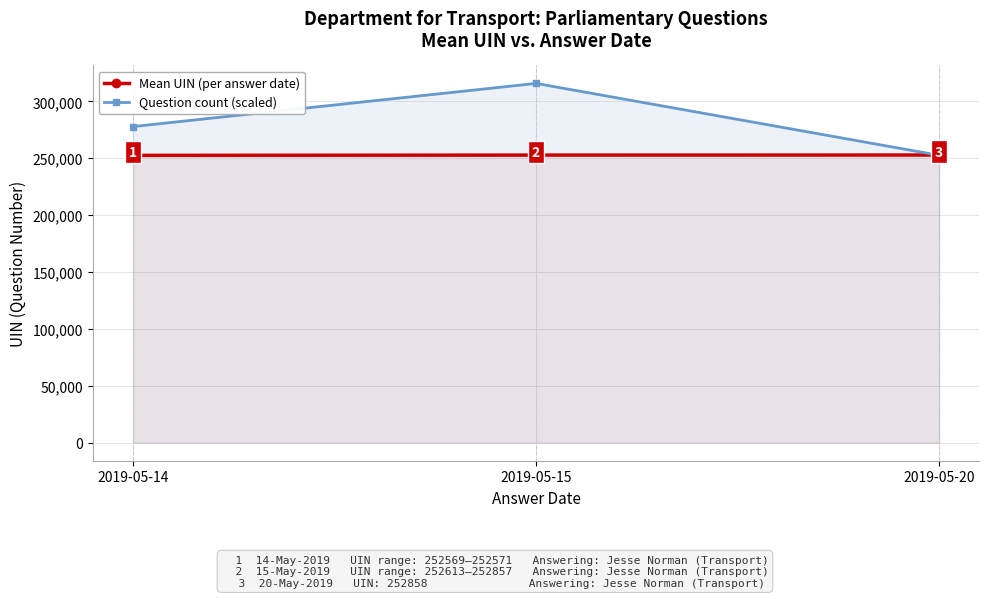

Count the number of data series in this chart.

2